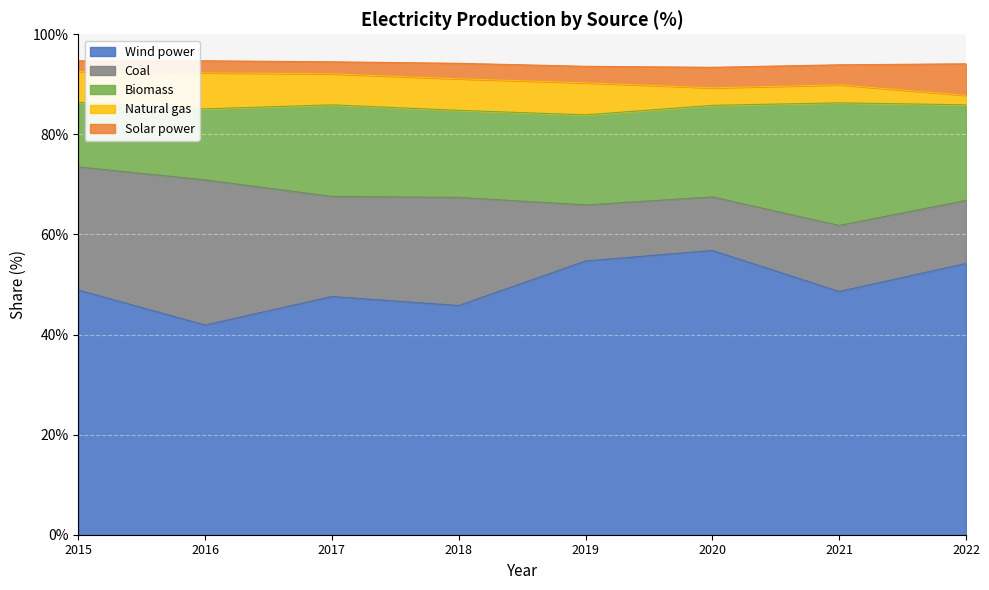

Where is Natural gas nearest to the value 4?

2021